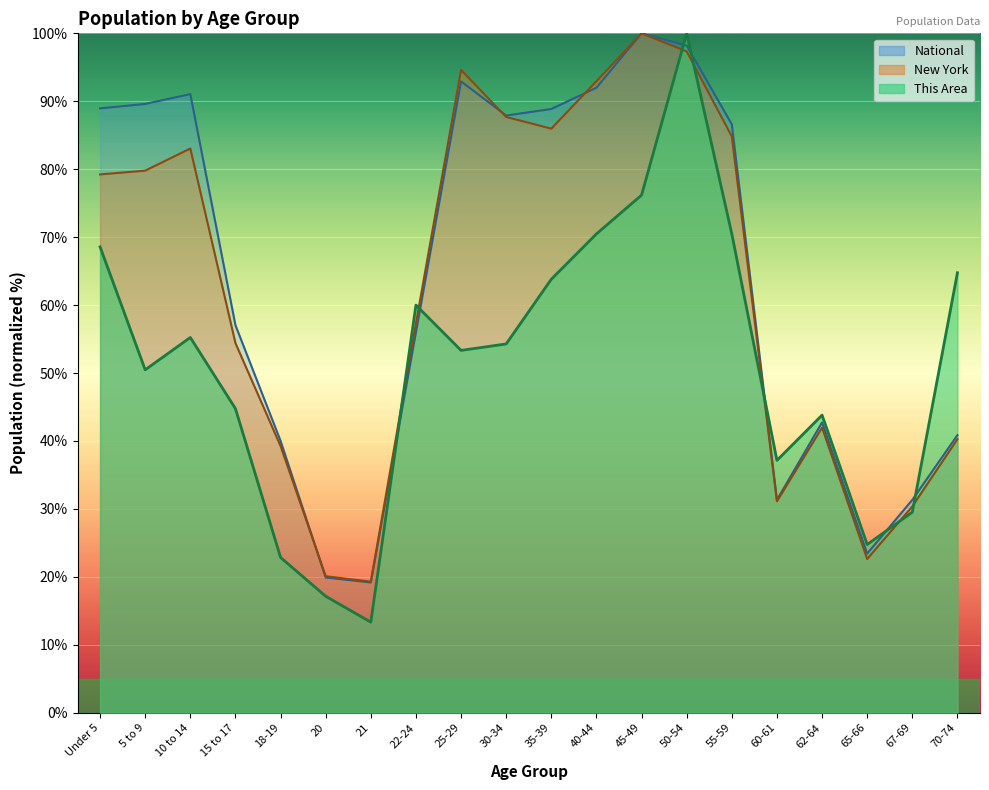

Which series ends up on top after the final intersection of National and This Area?

This Area